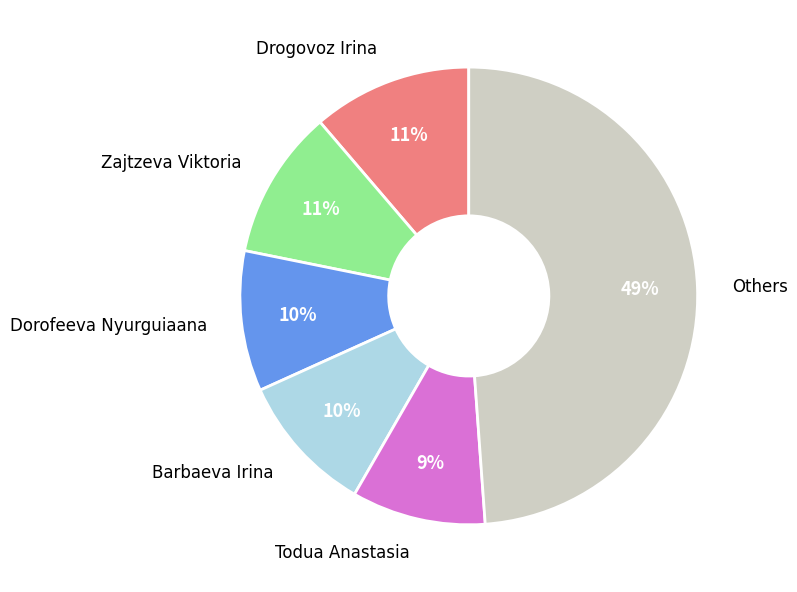

Is there a majority slice in this chart?

No